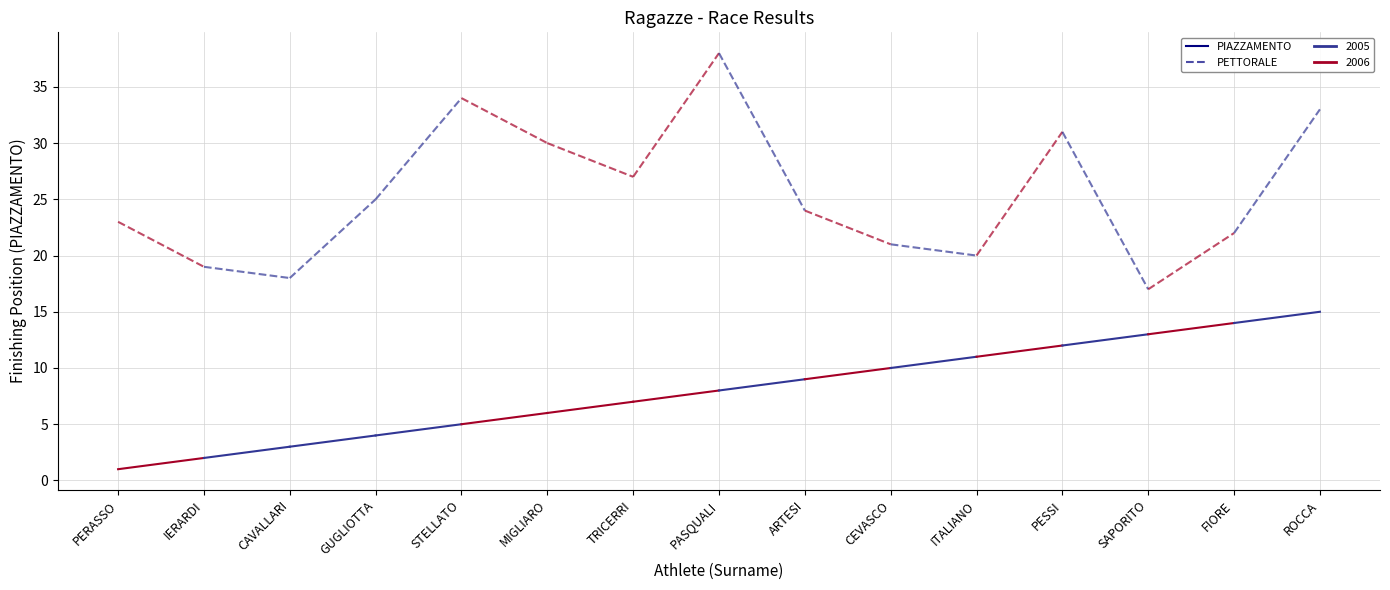

What is the value of the PIAZZAMENTO point at the 12th from the left?

12